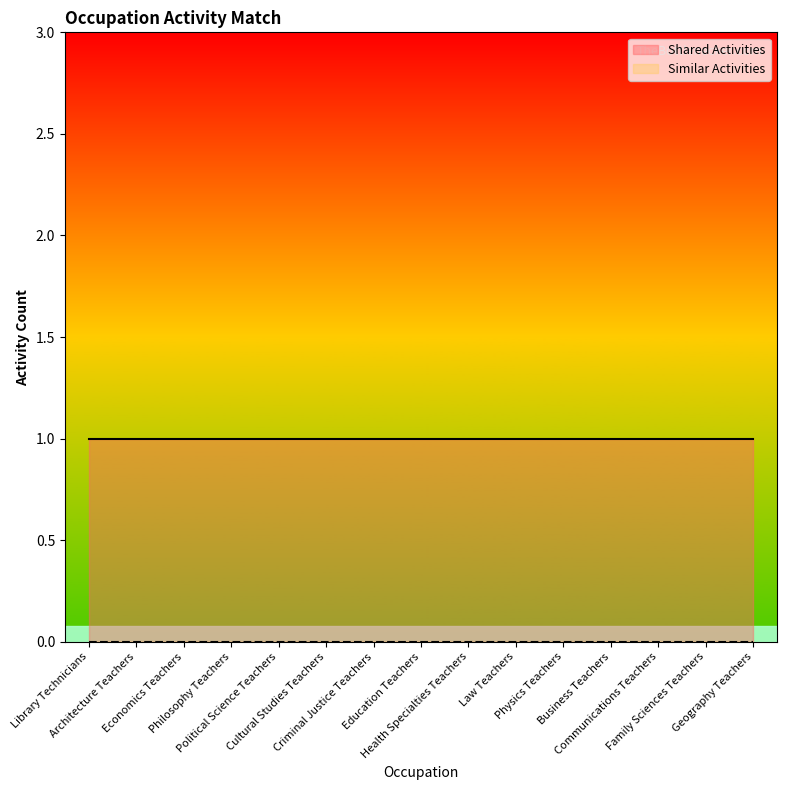

True or false: Similar Activities has more than 2 interior local peaks.

False